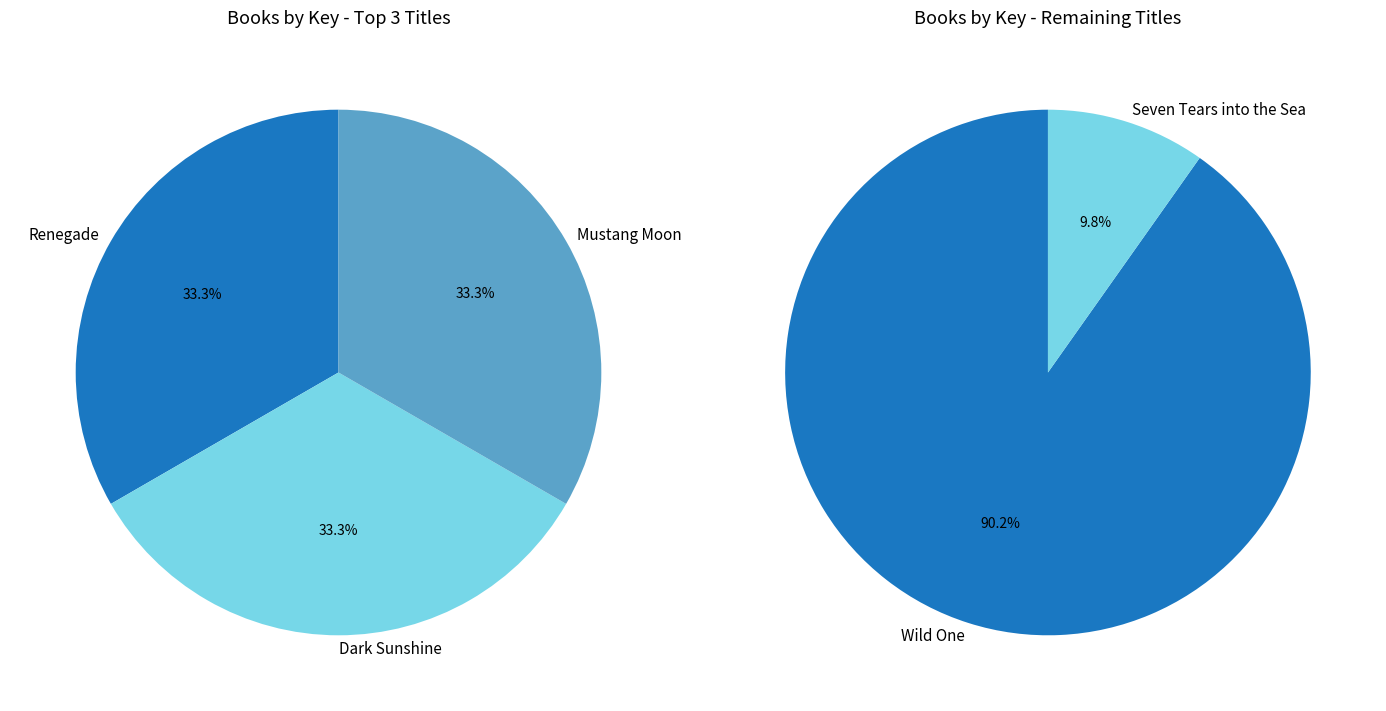

To the nearest percent, what is the combined percentage of Renegade and Wild One?

49%